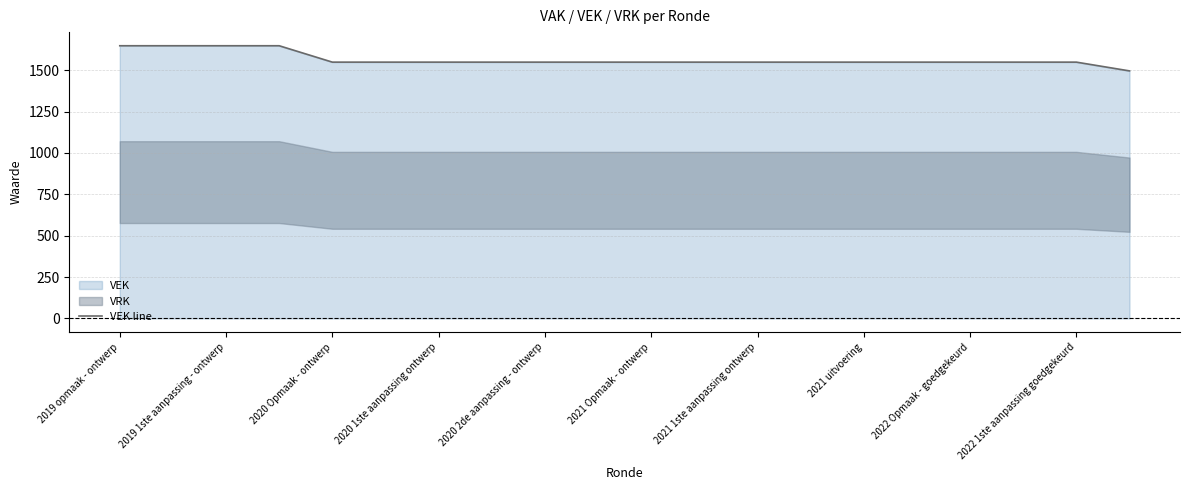

What is the value of the 16th point from the left?

1549